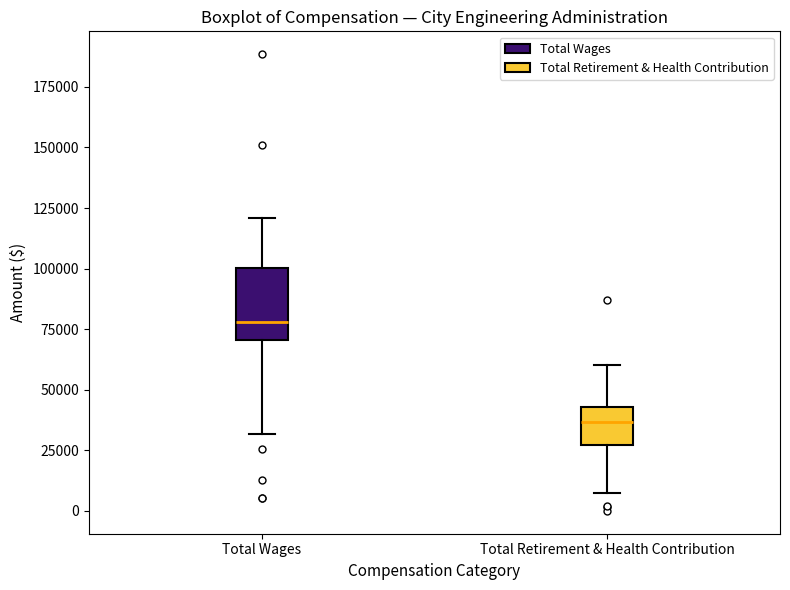

Reading left to right, read every box against the y-axis: the position of its median line, the range the box covers, and the ends of its whiskers. The values are not printed on the chart, so give them approximately, as read against the axis.

Total Wages: median 80000, box 70000 to 100000, whiskers 30000 to 120000
Total Retirement & Health Contribution: median 35000, box 25000 to 45000, whiskers 10000 to 60000